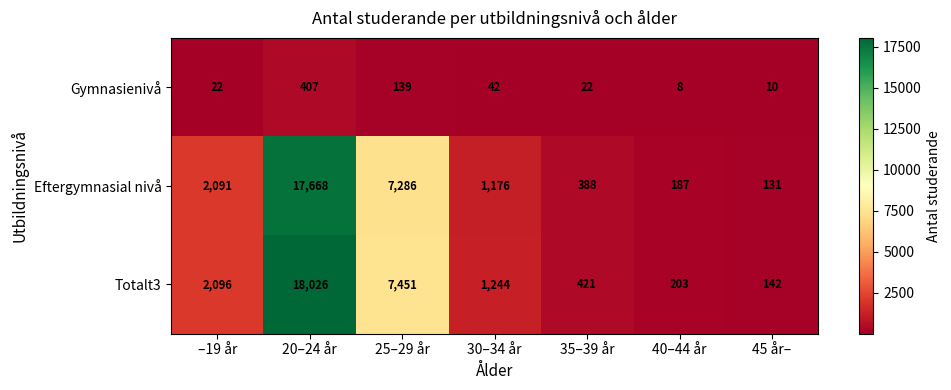

True or false: Eftergymnasial nivå has a value of 2091 at –19 år.

True